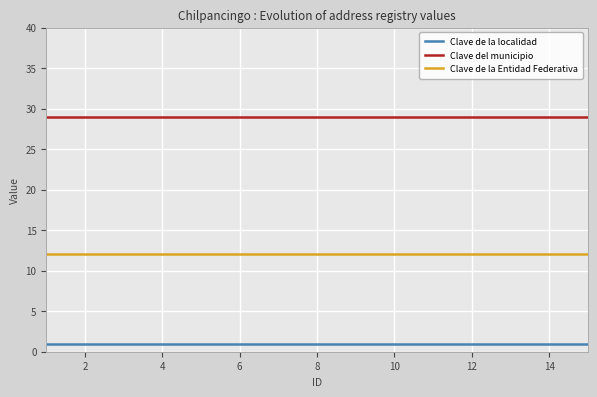

Rank the series by their average value, from lowest to highest.

Clave de la localidad, Clave de la Entidad Federativa, Clave del municipio